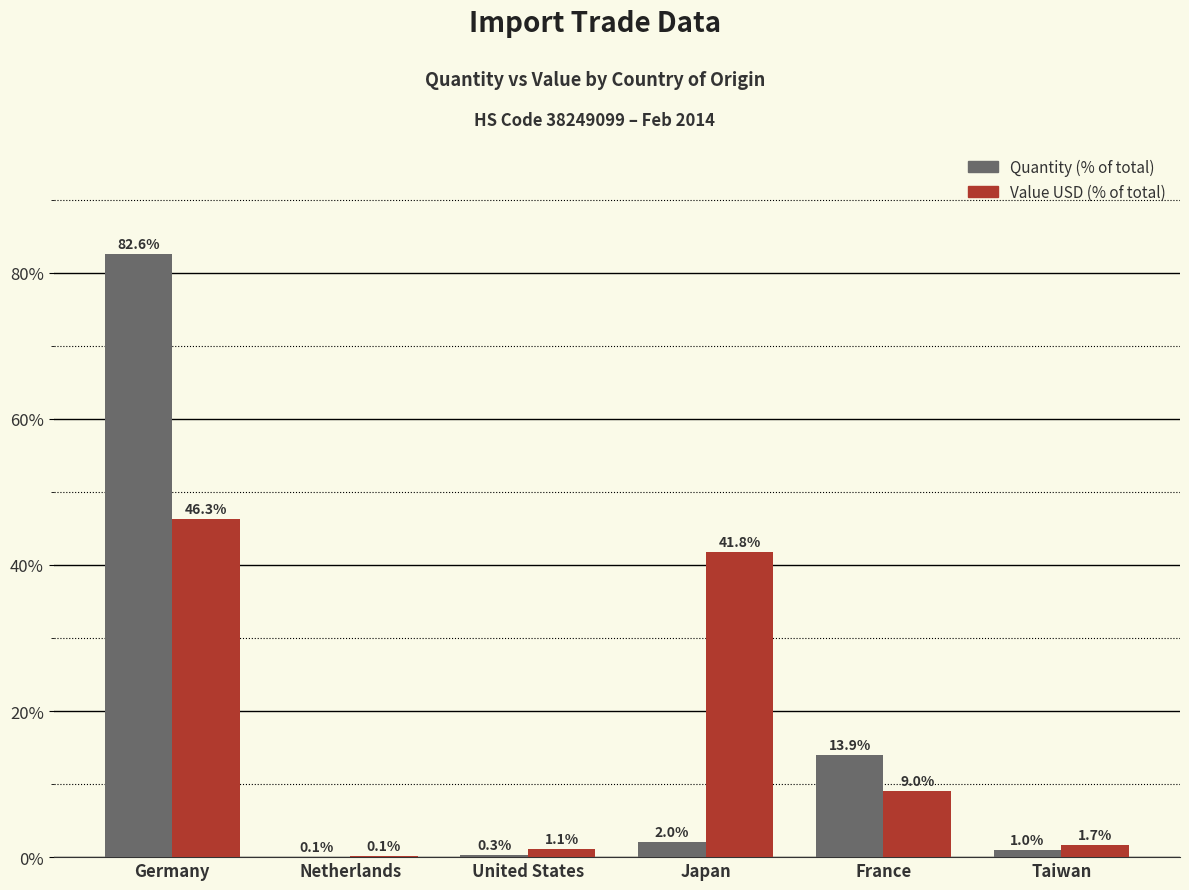

At which category is the sum across all series the highest?

Germany